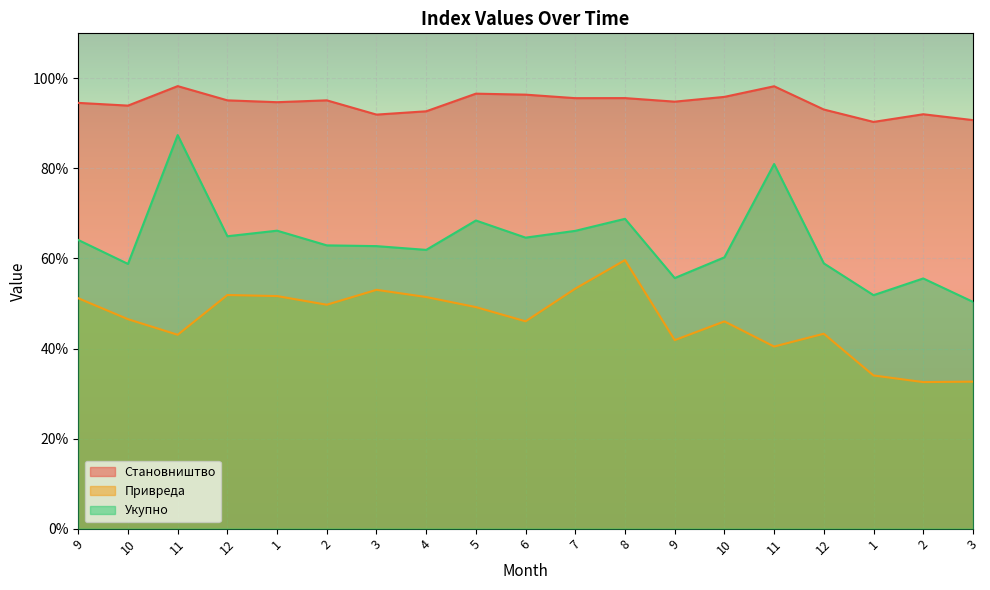

What is the maximum value shown in the chart?

98.3